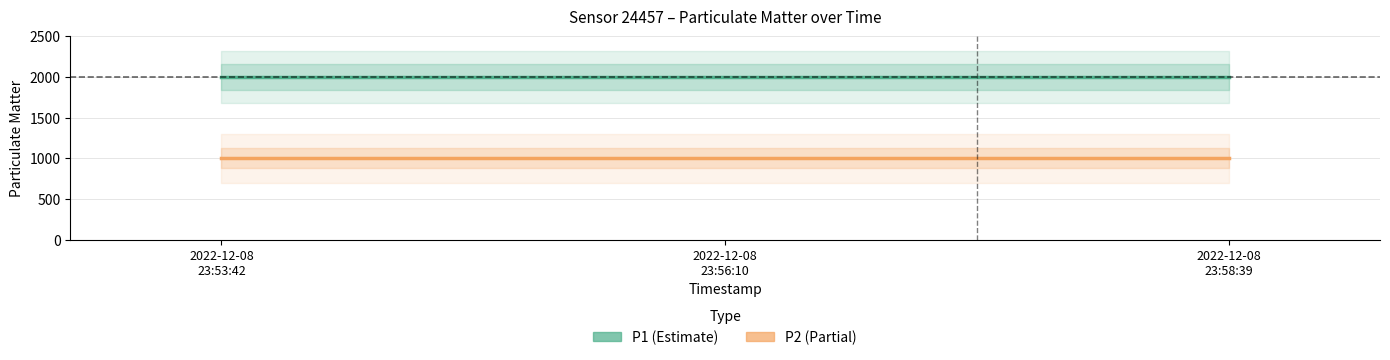

At how many categories does at least one series exceed 1159?

3